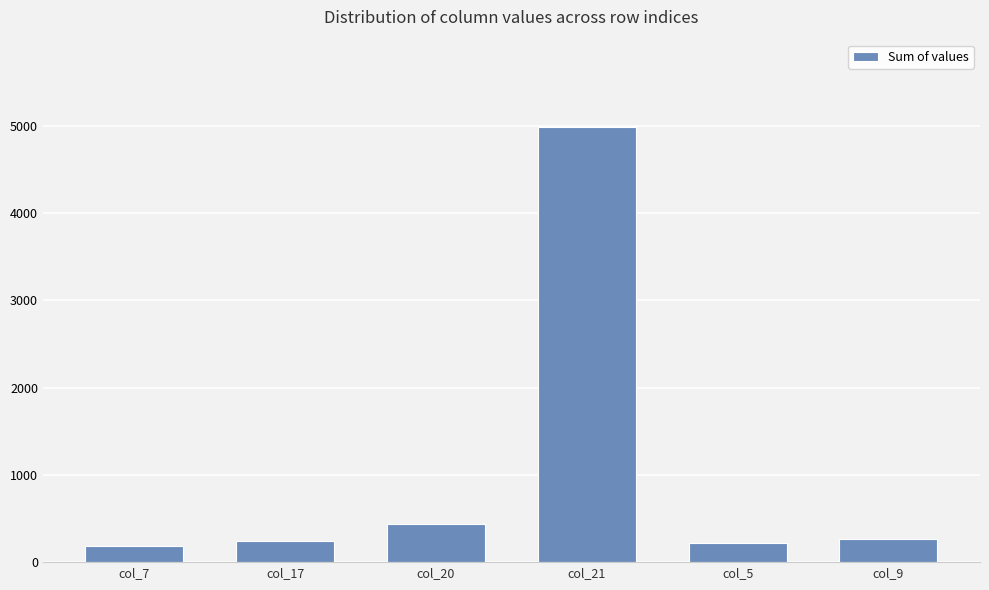

What is the difference between the values at col_17 and col_20?

190